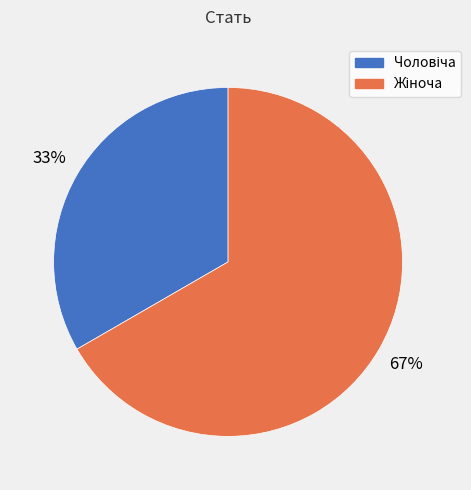

Count the number of slices in the pie.

2